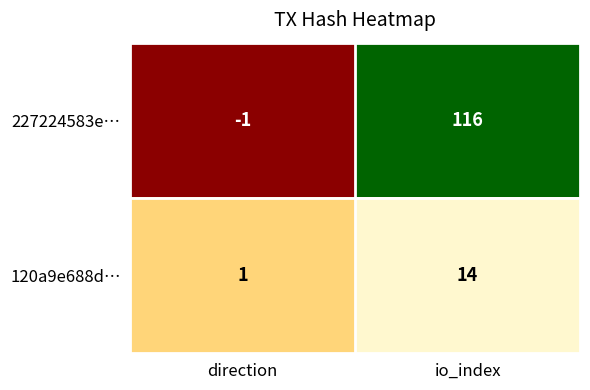

What is the average value of the 120a9e688d… series?

8